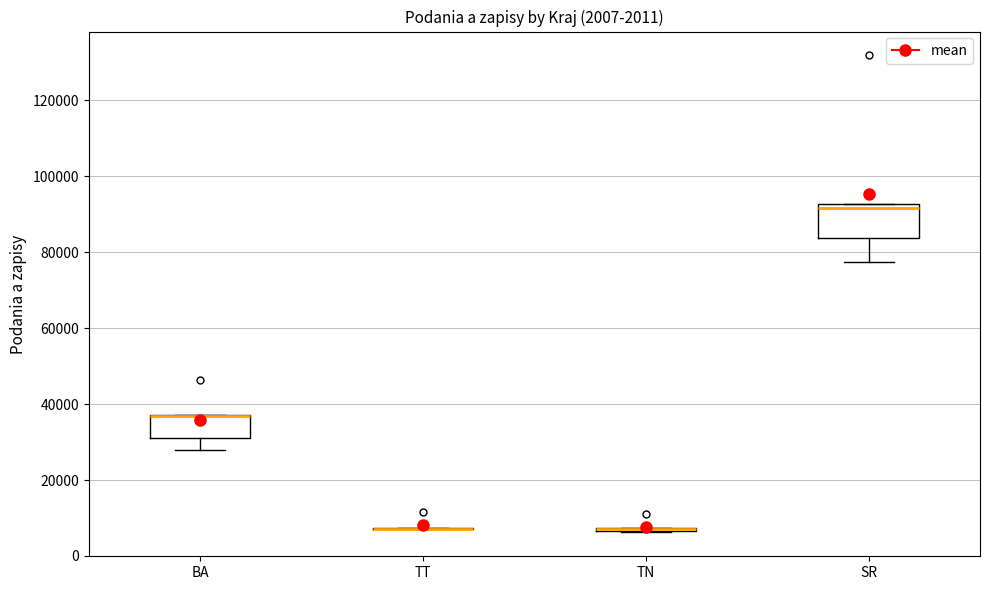

Where does the lower whisker of the box for BA end on the y-axis? The values are not printed on the chart, so give them approximately, as read against the axis.

28000